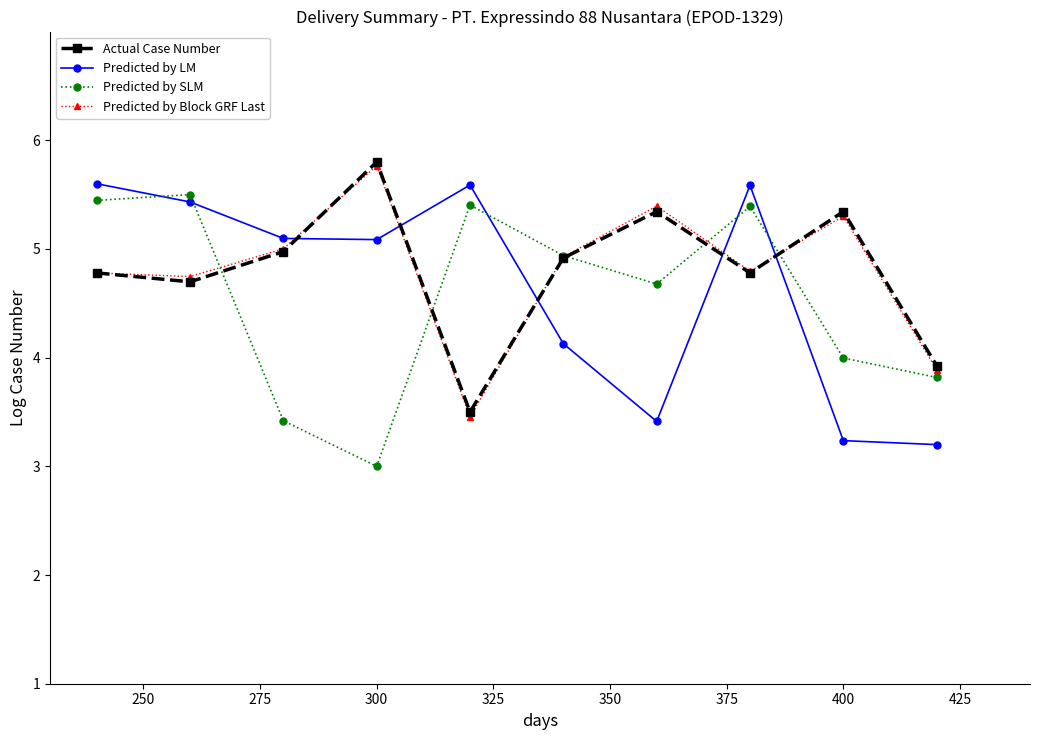

How many values in the Actual Case Number series exceed 4?

8